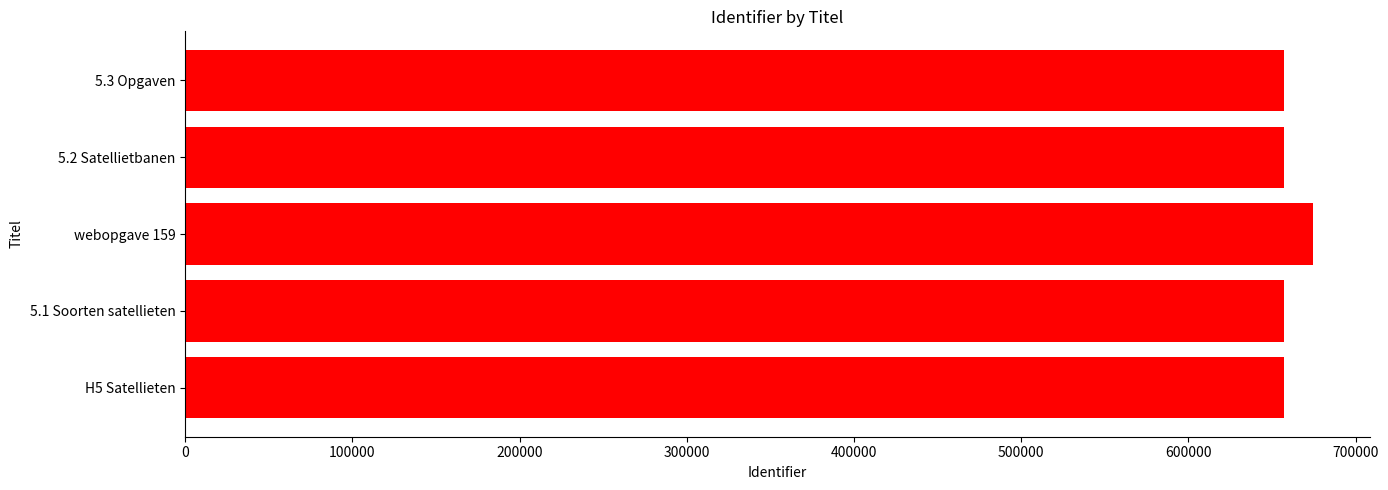

The value at 5.2 Satellietbanen is 1126310. True or false?

False